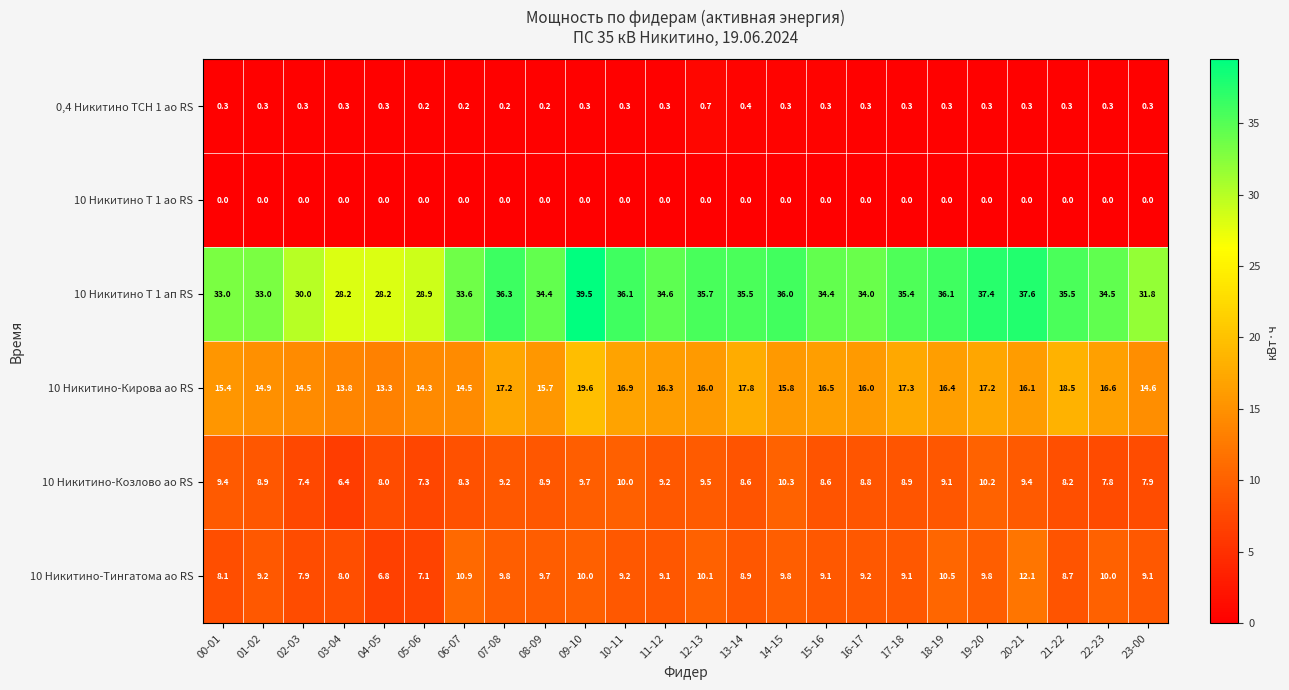

Which series has the widest spread of values?

10 Никитино Т 1 ап RS